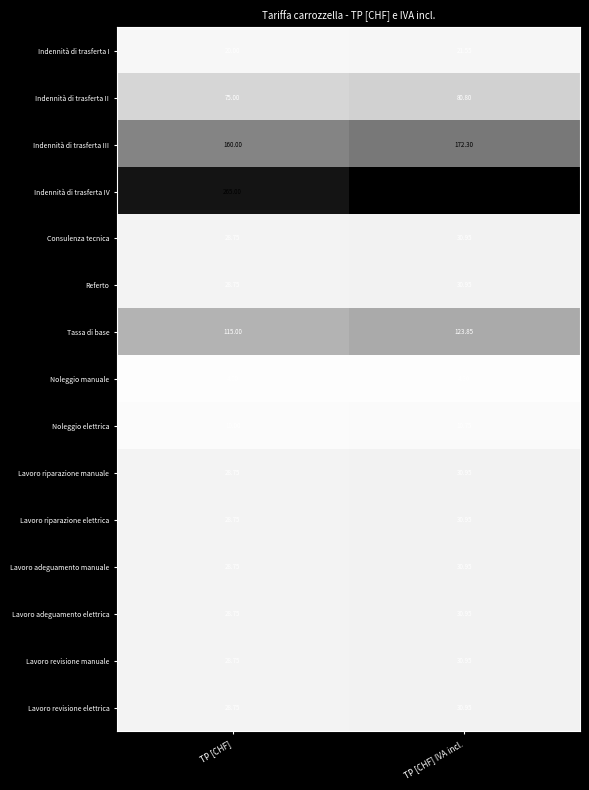

Which label corresponds to the largest value in the chart?

TP [CHF] IVA incl.